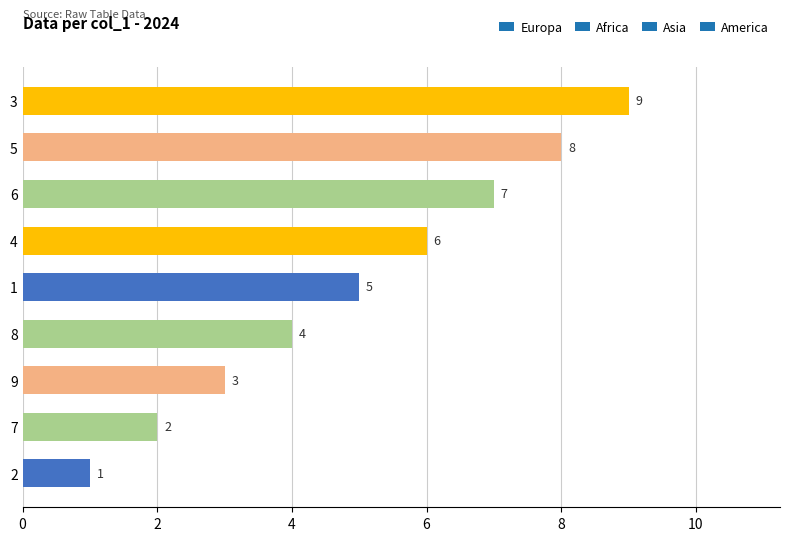

How many bars are there in total?

9